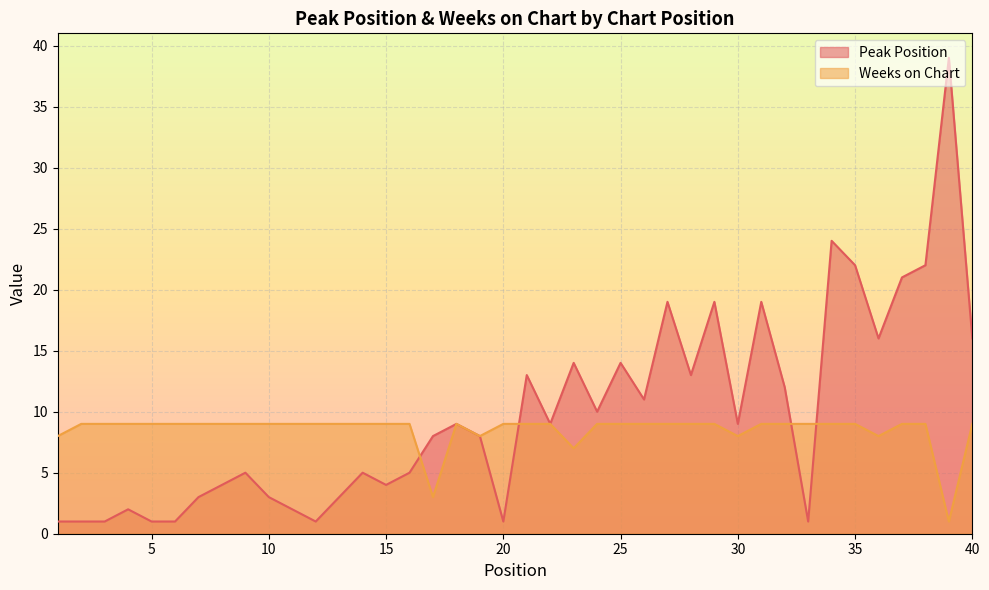

What is the greatest value displayed?

39